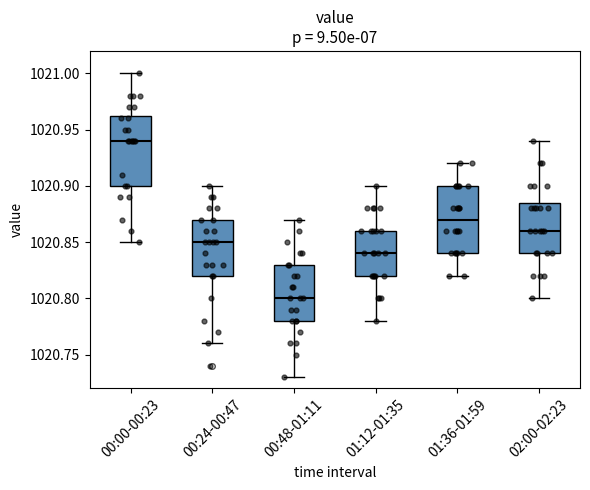

Reading left to right, read every box against the y-axis: the position of its median line, the range the box covers, and the ends of its whiskers. The values are not printed on the chart, so give them approximately, as read against the axis.

00:00-00:23: median 1020.940, box 1020.900 to 1020.965, whiskers 1020.850 to 1021.000
00:24-00:47: median 1020.850, box 1020.820 to 1020.870, whiskers 1020.760 to 1020.900
00:48-01:11: median 1020.800, box 1020.780 to 1020.830, whiskers 1020.730 to 1020.870
01:12-01:35: median 1020.840, box 1020.820 to 1020.860, whiskers 1020.780 to 1020.900
01:36-01:59: median 1020.870, box 1020.840 to 1020.900, whiskers 1020.820 to 1020.920
02:00-02:23: median 1020.860, box 1020.840 to 1020.885, whiskers 1020.800 to 1020.940